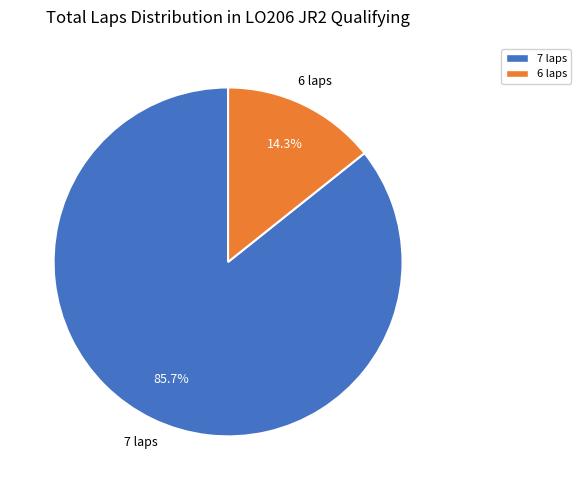

Count the number of slices in the pie.

2